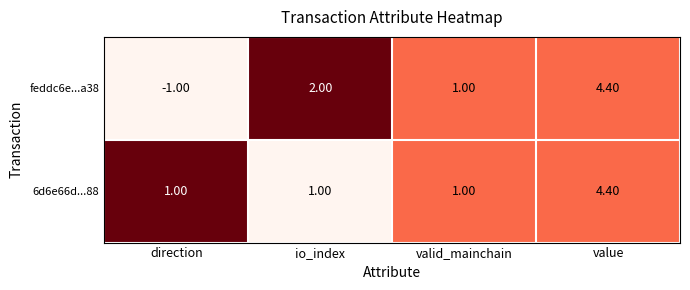

At how many categories does at least one series exceed 0?

4